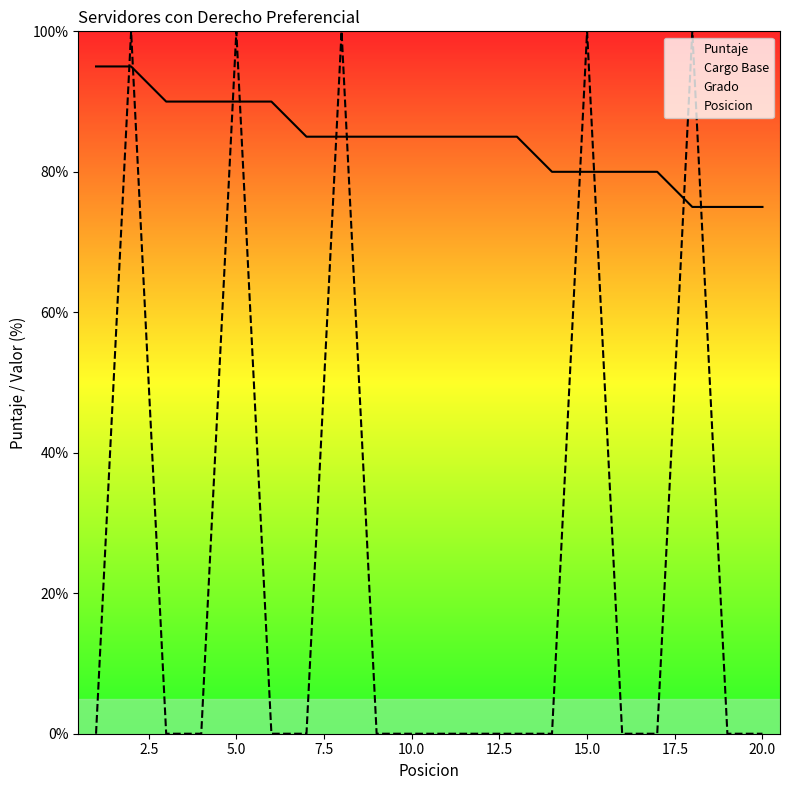

List the labels in order of Cargo Base value, largest first.

2, 5, 8, 15, 18, 1, 3, 4, 6, 7, 9, 10, 11, 12, 13, 14, 16, 17, 19, 20